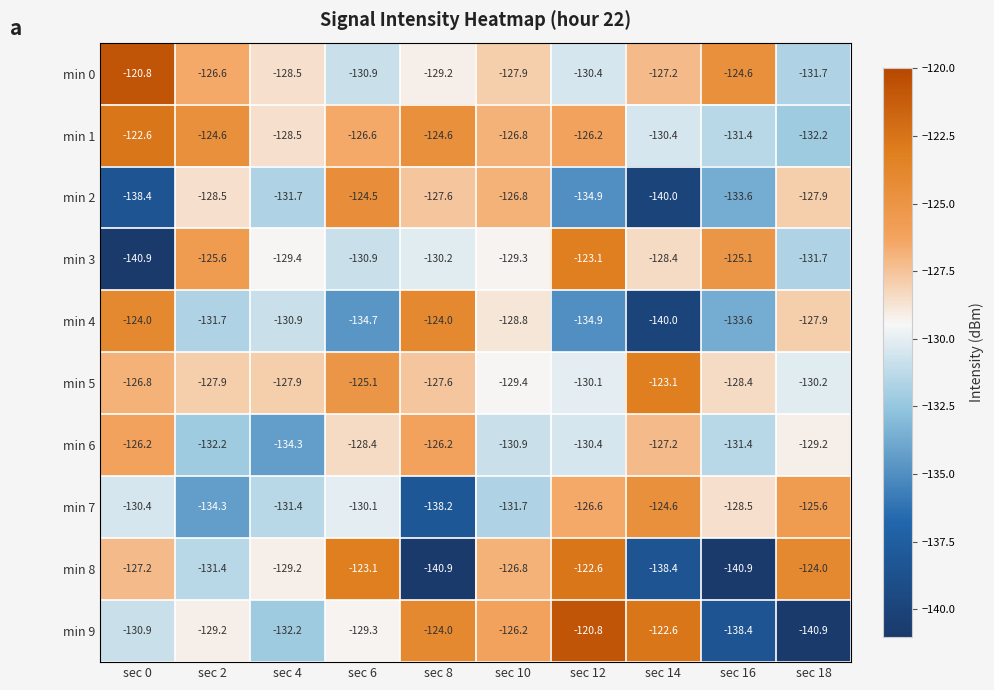

What is the difference between the min 1 values at sec 10 and sec 4?

1.7